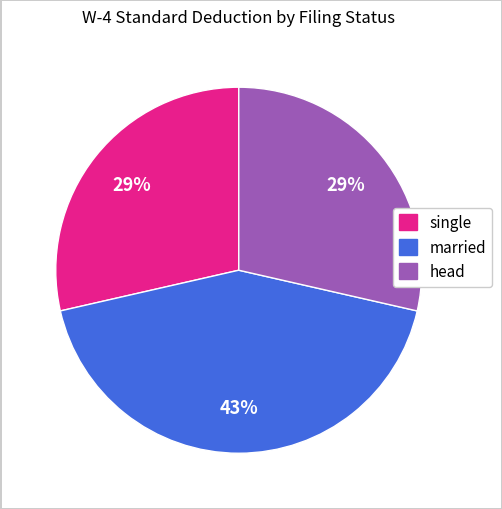

How many slices are in this pie chart?

3